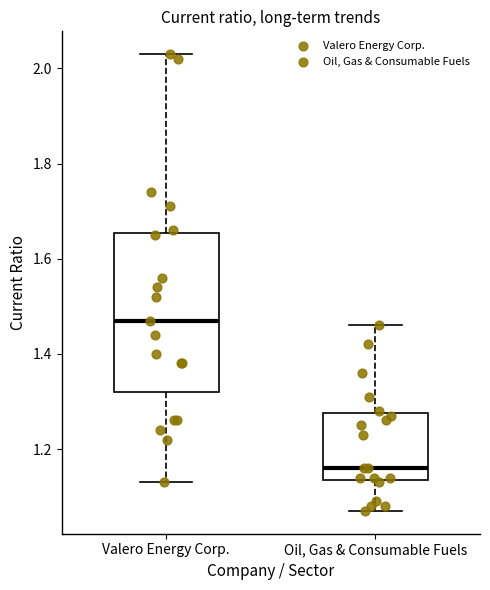

Reading left to right, transcribe this box plot: for each box, give where its median line is, the range the box spans, and where its two whiskers end, as read against the y-axis. The values are not printed on the chart, so give them approximately, as read against the axis.

Valero Energy Corp.: median 1.48, box 1.32 to 1.66, whiskers 1.14 to 2.04
Oil, Gas & Consumable Fuels: median 1.16, box 1.14 to 1.28, whiskers 1.08 to 1.46